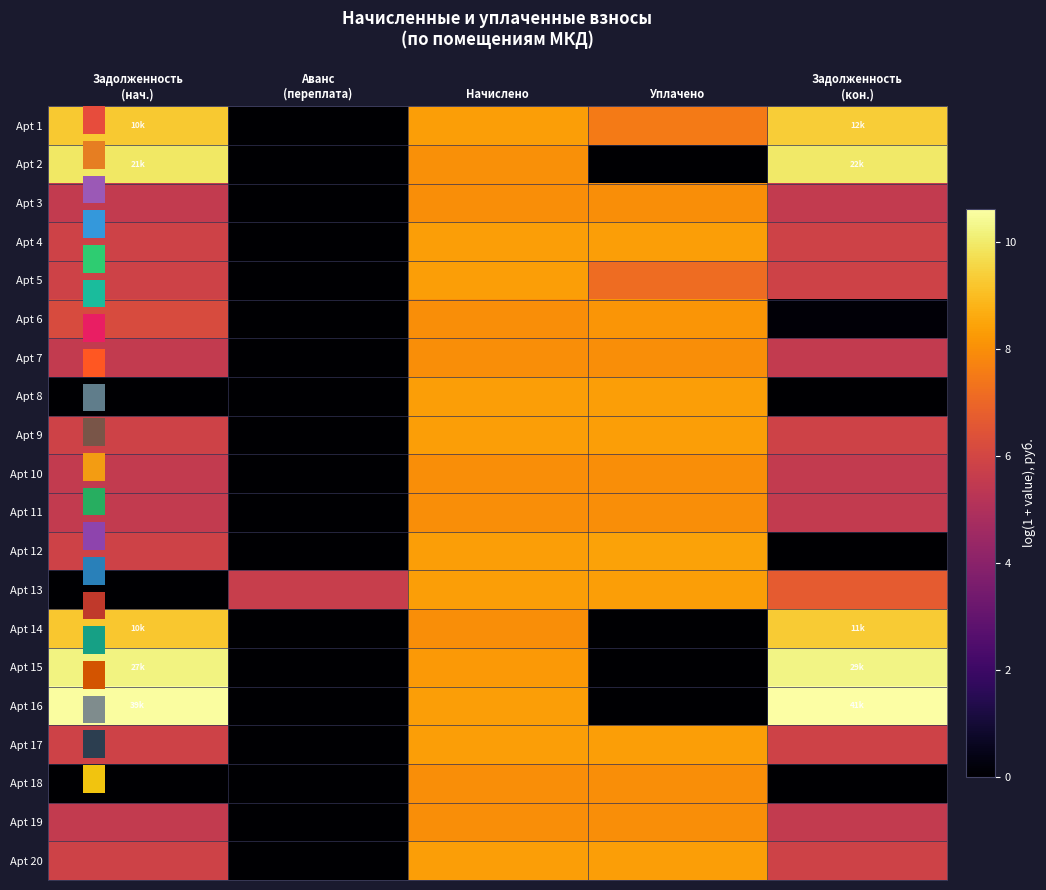

Read the Apt 4 value at Задолженность (кон.).

5.9